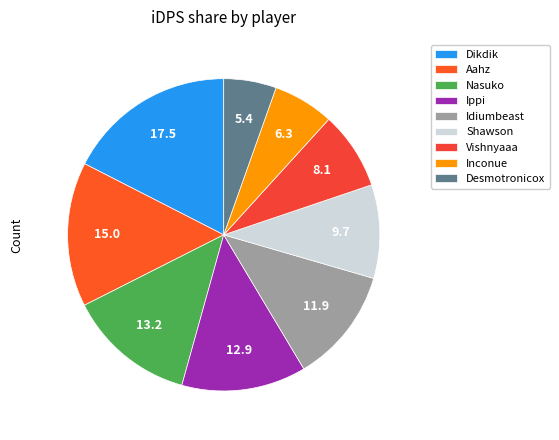

The Aahz slice represents 15% of the pie. True or false?

True